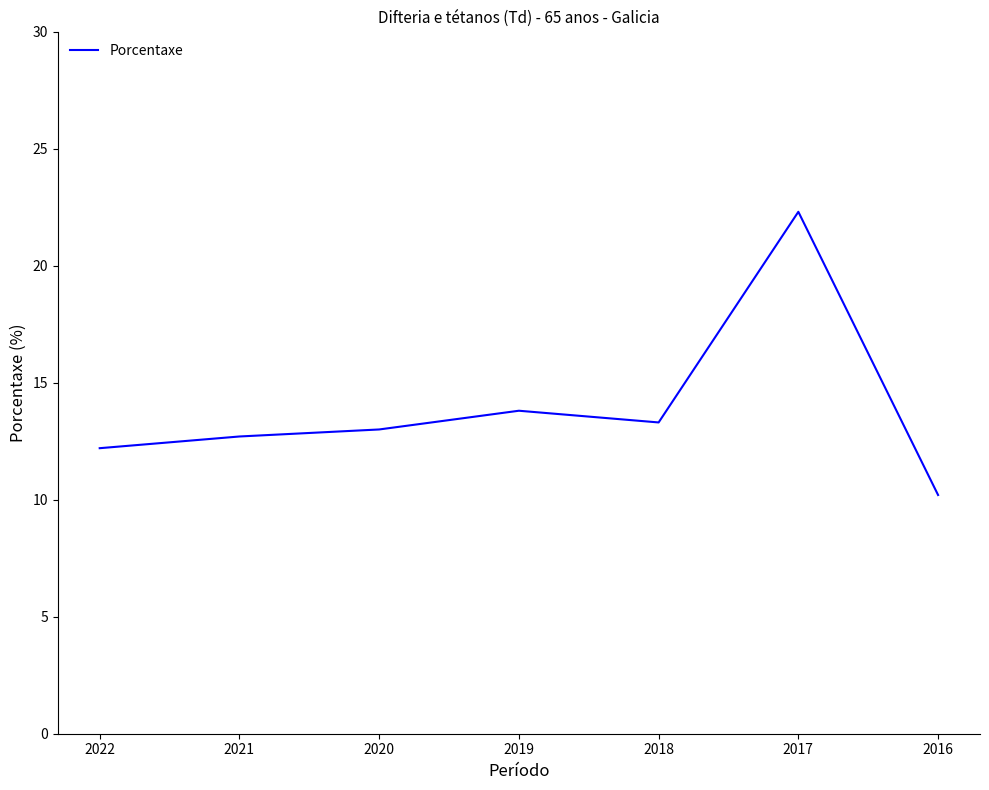

Reading left to right, extract all data points from this chart.

12.2	12.7	13.0	13.8	13.3	22.3	10.2